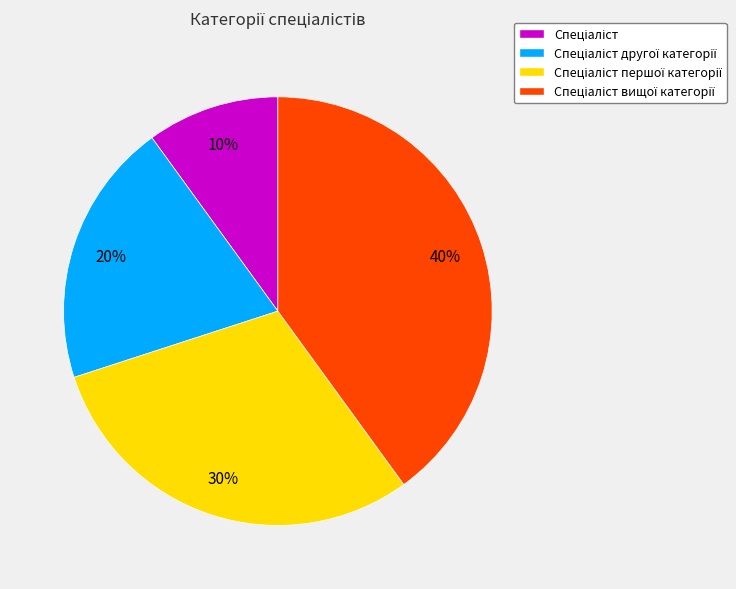

To the nearest percent, what is the average slice percentage?

25%